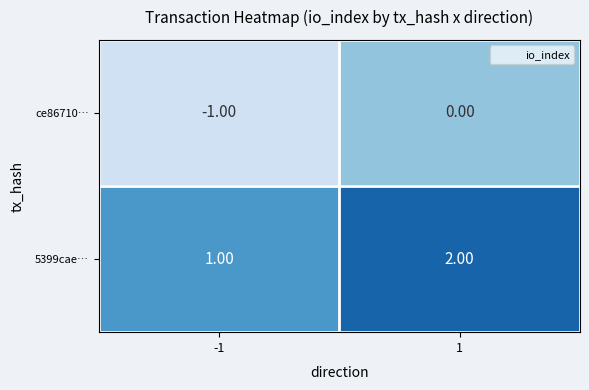

Count the number of data series in this chart.

2